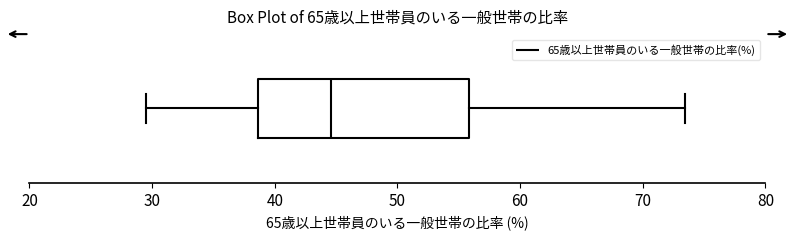

Read this box plot against the x-axis: the position of the median line, the range covered by the box, and the ends of both whiskers. The values are not printed on the chart, so give them approximately, as read against the axis.

median 45, box 39 to 56, whiskers 30 to 73